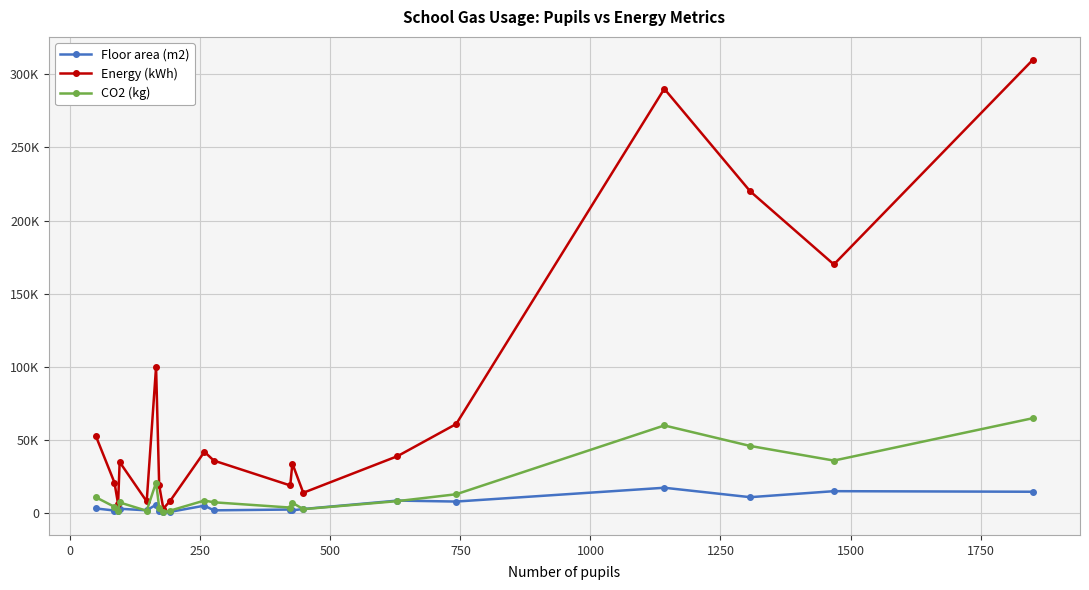

List the series in order of their peak value, lowest first.

Floor area (m2), CO2 (kg), Energy (kWh)